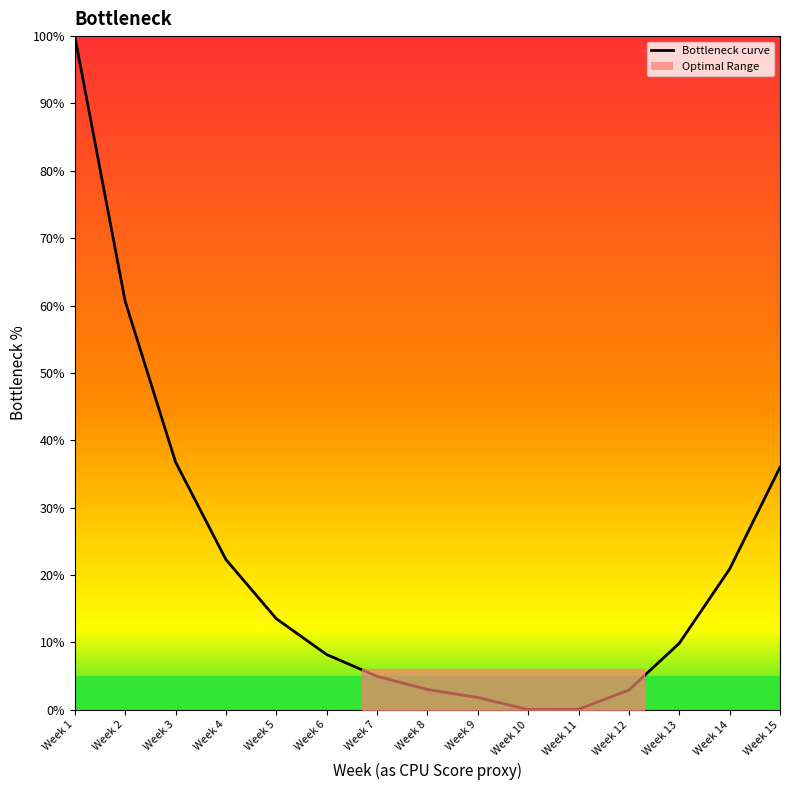

What is the change in value from Week 1 to Week 12?

-97.1